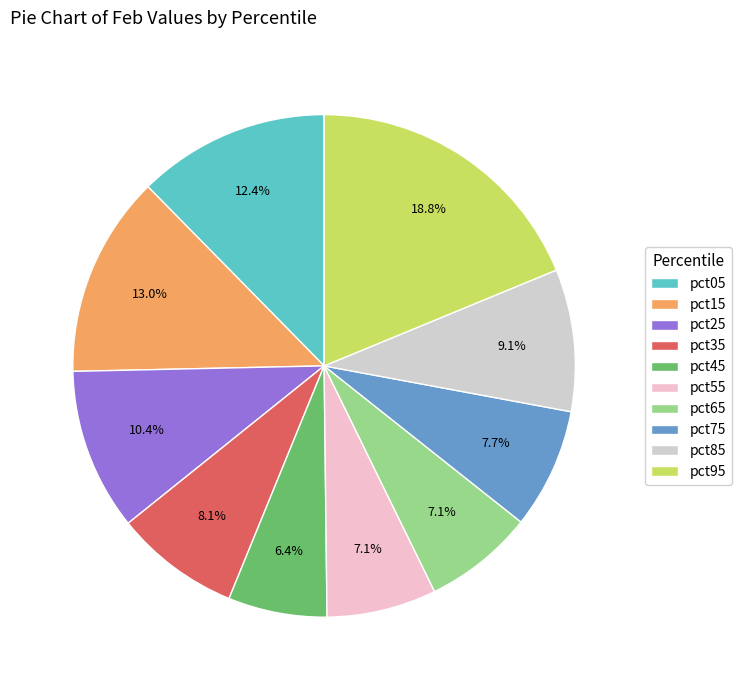

Is it true that pct15 is 13% of the pie?

True